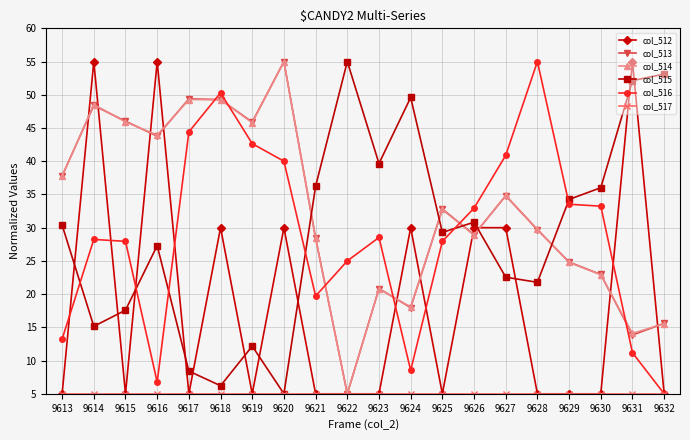

What is the average value of the col_513 series?

32.6